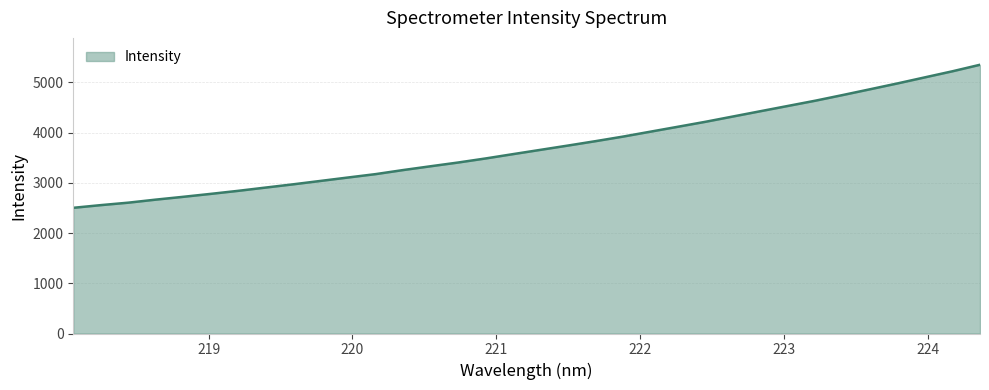

What is the minimum value shown in the chart?

2501.8